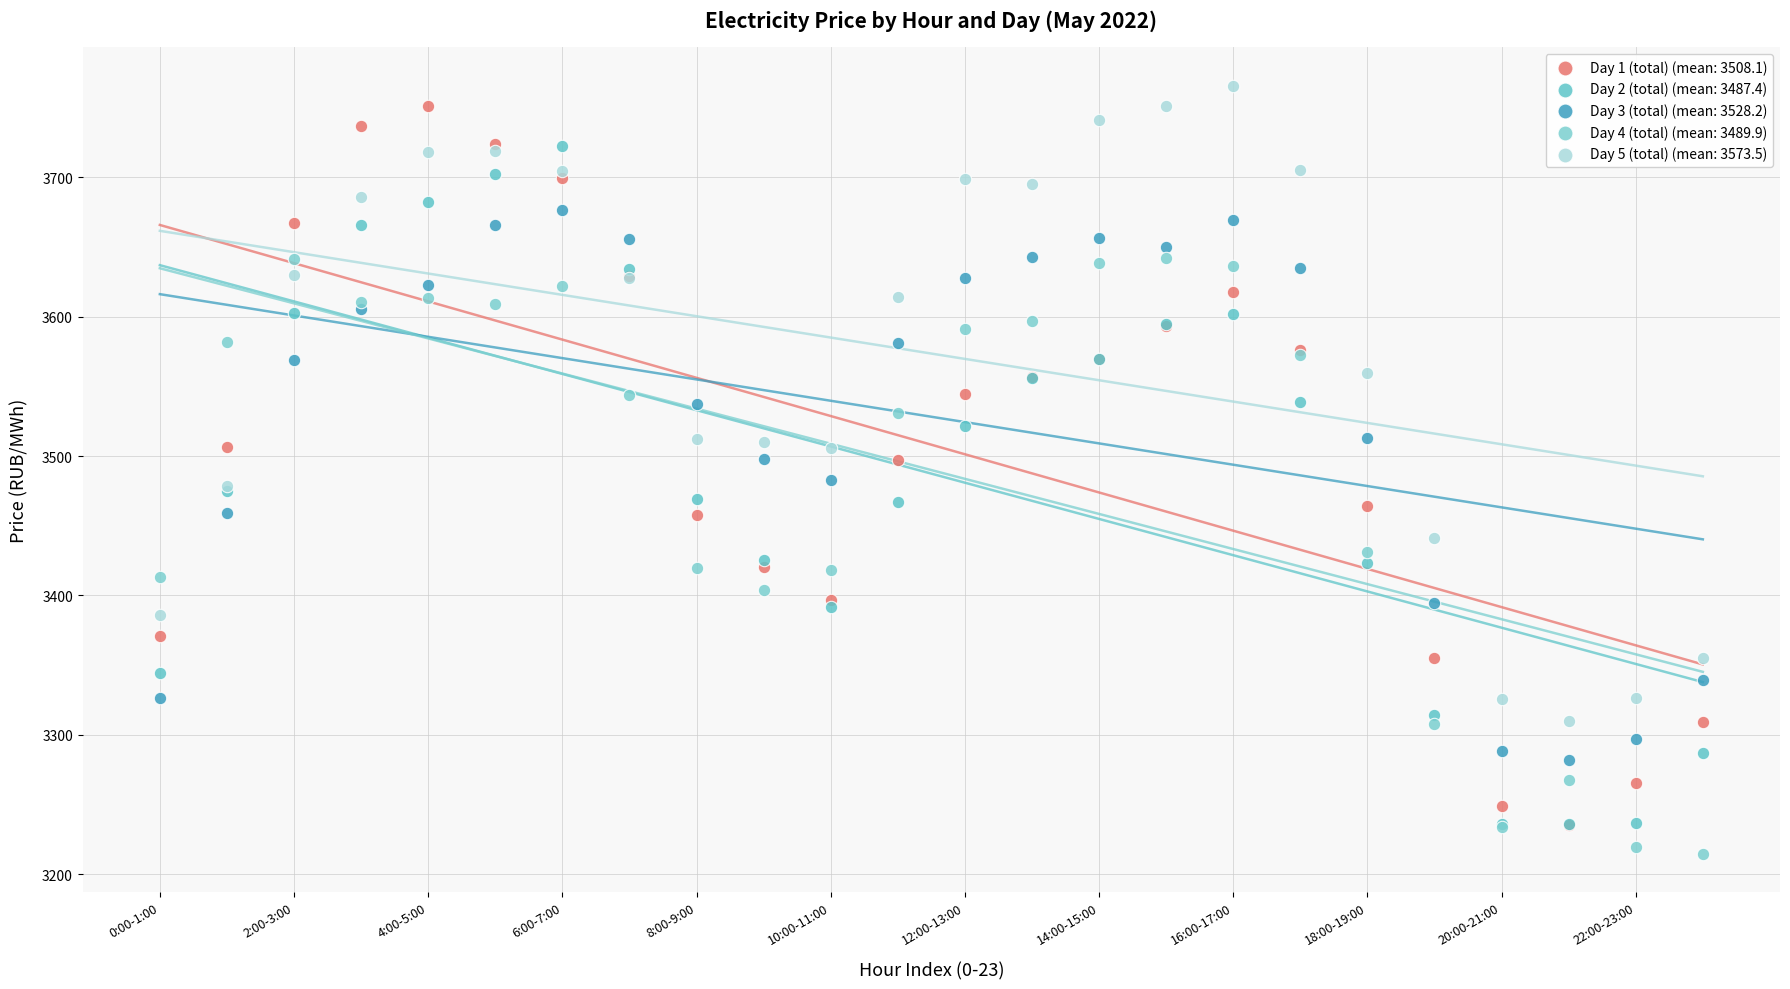

Which series reaches the minimum Y coordinate?

Day 4 (total) (mean: 3489.9)